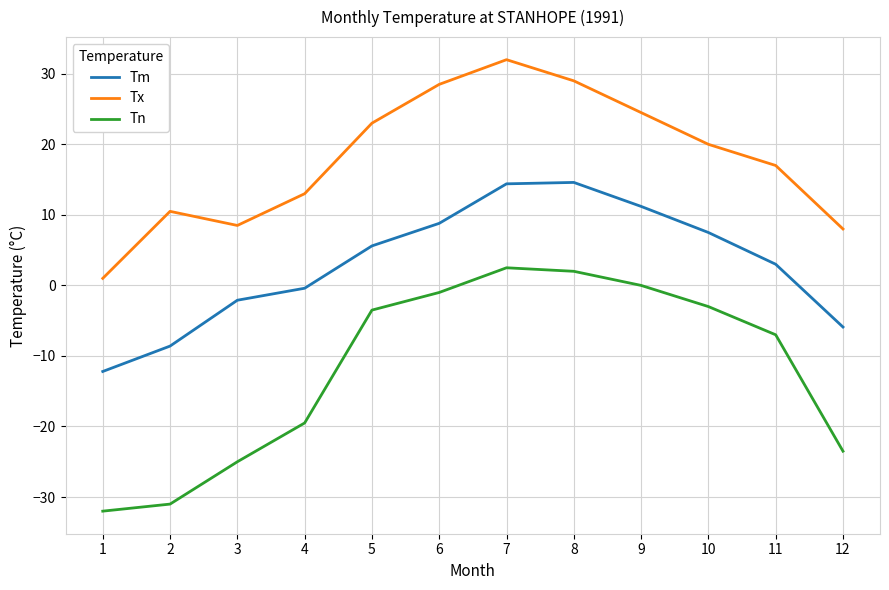

At which label is Tx closest to 16?

11